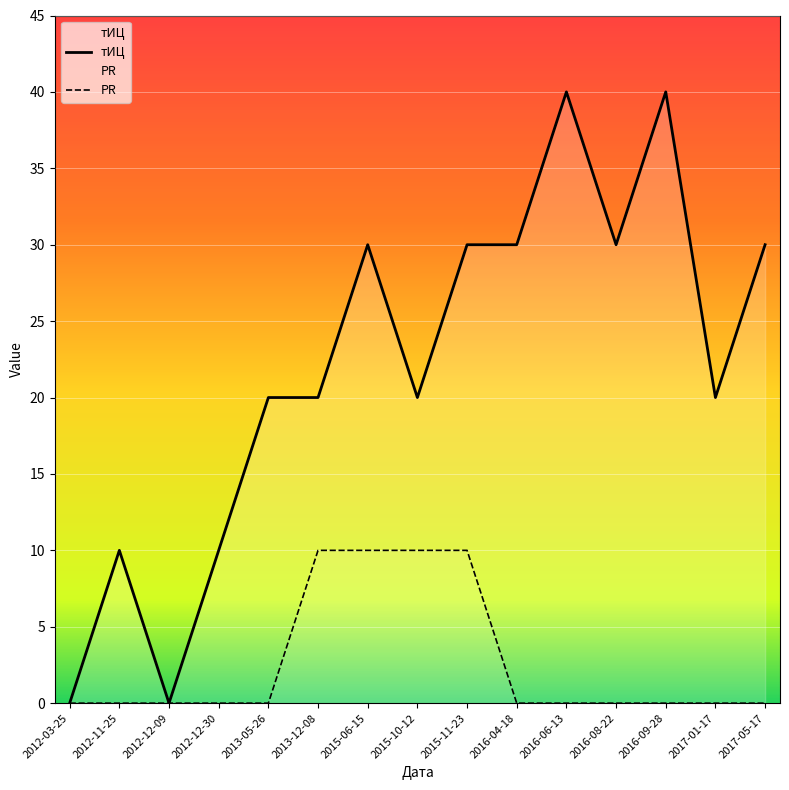

What is the total value across all series at 2015-10-12?

30